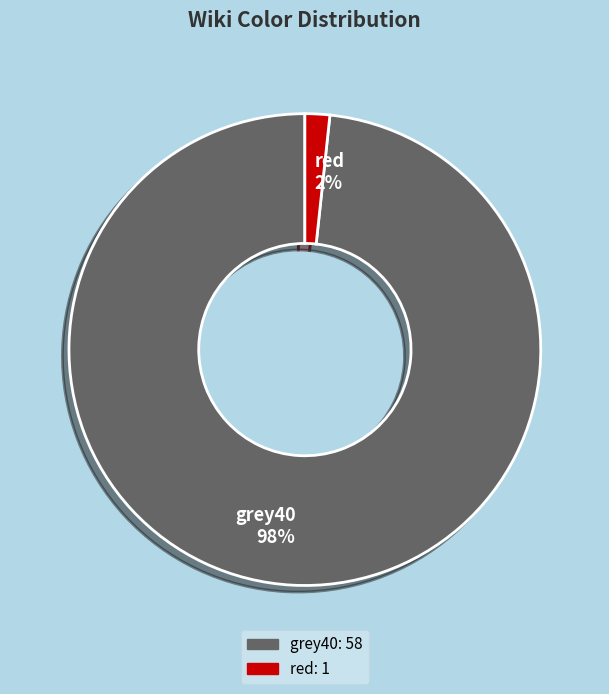

True or false: grey40 accounts for 98% of the total.

True